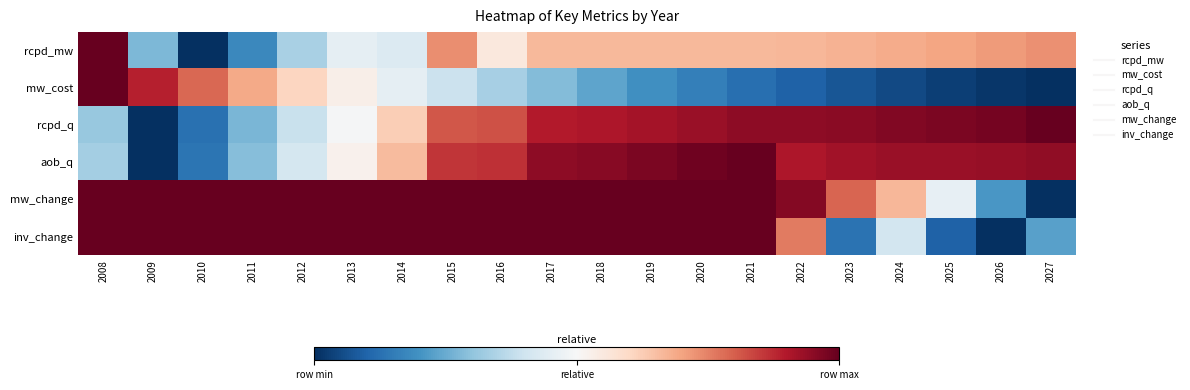

Reading right to left, transcribe all the data shown in this chart.

rcpd_mw: 2027=0.7	2026=0.7	2025=0.7	2024=0.7	2023=0.7	2022=0.7	2021=0.7	2020=0.7	2019=0.7	2018=0.7	2017=0.7	2016=0.6	2015=0.7	2014=0.4	2013=0.5	2012=0.3	2011=0.2	2010=0.0	2009=0.3	2008=1.0
mw_cost: 2027=0.0	2026=0.0	2025=0.0	2024=0.0	2023=0.1	2022=0.1	2021=0.1	2020=0.2	2019=0.2	2018=0.2	2017=0.3	2016=0.3	2015=0.4	2014=0.5	2013=0.5	2012=0.6	2011=0.7	2010=0.8	2009=0.9	2008=1.0
rcpd_q: 2027=1.0	2026=1.0	2025=1.0	2024=1.0	2023=1.0	2022=0.9	2021=0.9	2020=0.9	2019=0.9	2018=0.9	2017=0.9	2016=0.8	2015=0.8	2014=0.6	2013=0.5	2012=0.4	2011=0.3	2010=0.1	2009=0.0	2008=0.3
aob_q: 2027=0.9	2026=0.9	2025=0.9	2024=0.9	2023=0.9	2022=0.9	2021=1.0	2020=1.0	2019=1.0	2018=1.0	2017=0.9	2016=0.9	2015=0.9	2014=0.7	2013=0.5	2012=0.4	2011=0.3	2010=0.1	2009=0.0	2008=0.3
mw_change: 2027=0.0	2026=0.2	2025=0.5	2024=0.7	2023=0.8	2022=1.0	2021=1.0	2020=1.0	2019=1.0	2018=1.0	2017=1.0	2016=1.0	2015=1.0	2014=1.0	2013=1.0	2012=1.0	2011=1.0	2010=1.0	2009=1.0	2008=1.0
inv_change: 2027=0.2	2026=0.0	2025=0.1	2024=0.4	2023=0.1	2022=0.8	2021=1.0	2020=1.0	2019=1.0	2018=1.0	2017=1.0	2016=1.0	2015=1.0	2014=1.0	2013=1.0	2012=1.0	2011=1.0	2010=1.0	2009=1.0	2008=1.0